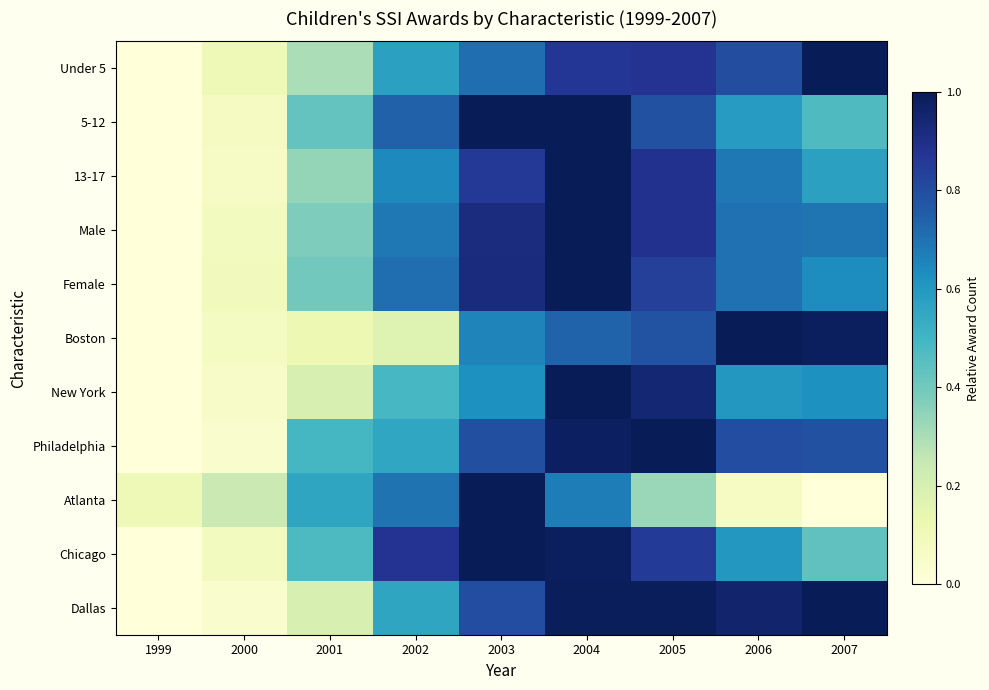

At which category is the sum across all series the highest?

2004